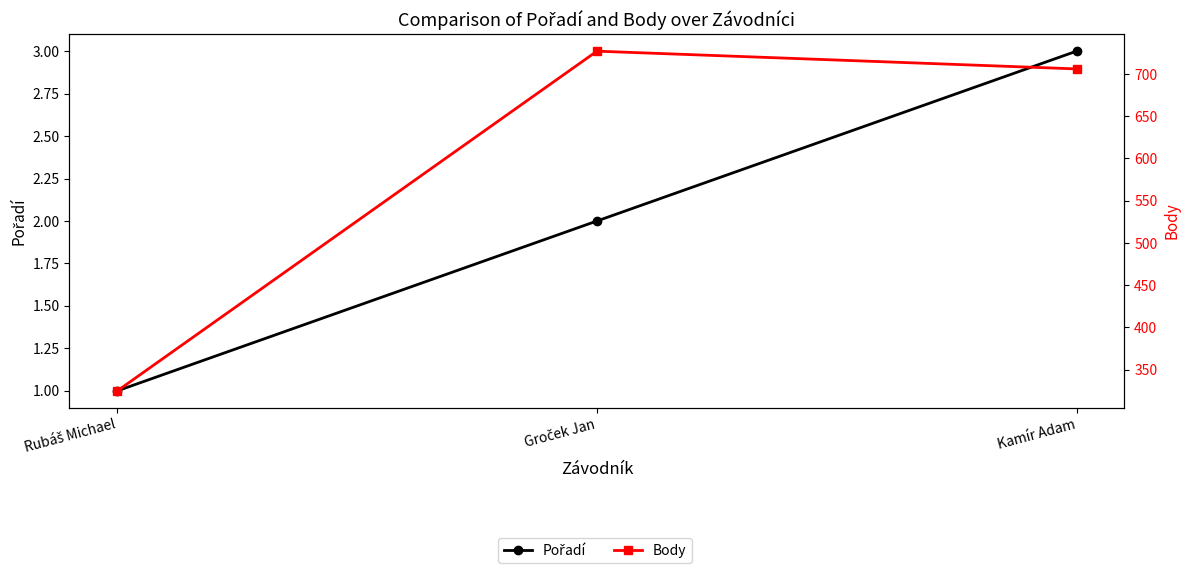

At how many categories does at least one series exceed 339?

2